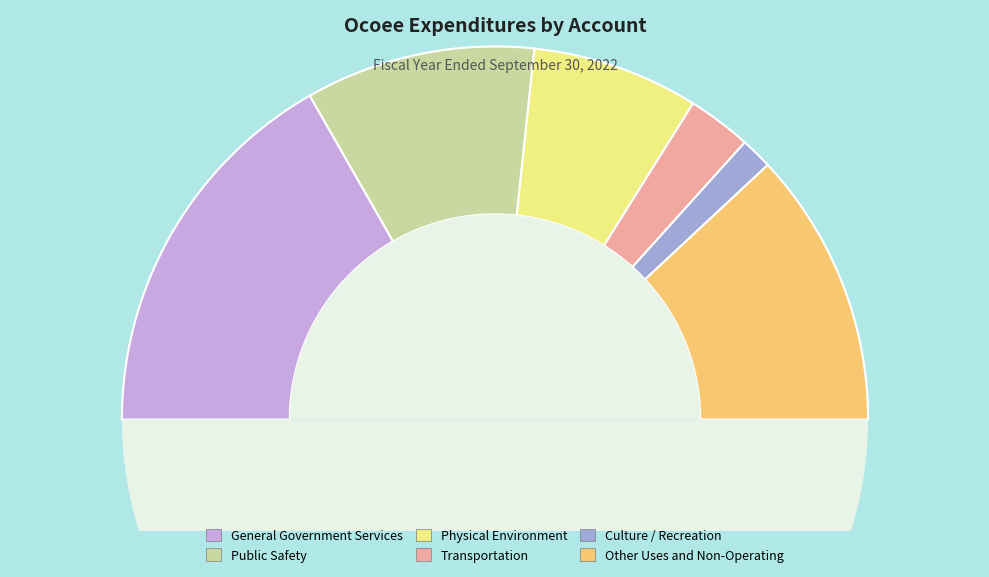

What percentage do Culture / Recreation and Public Safety together represent?

22.7%